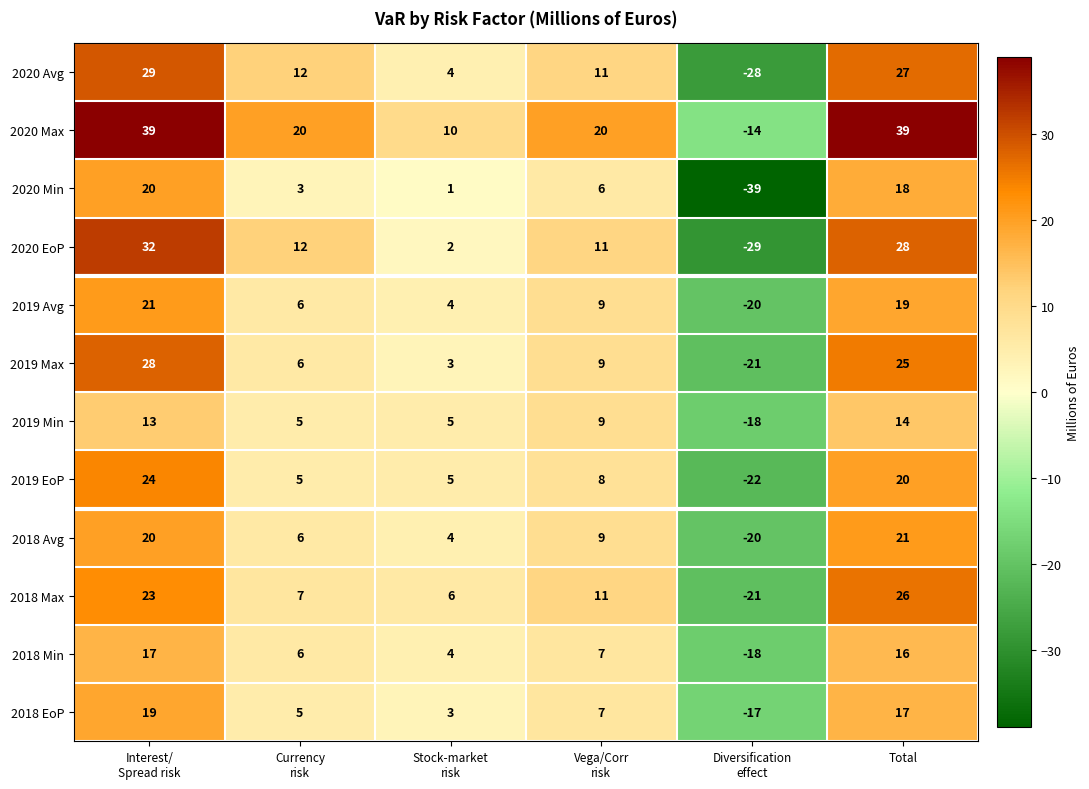

Which series has the largest total across all categories?

2020 Max